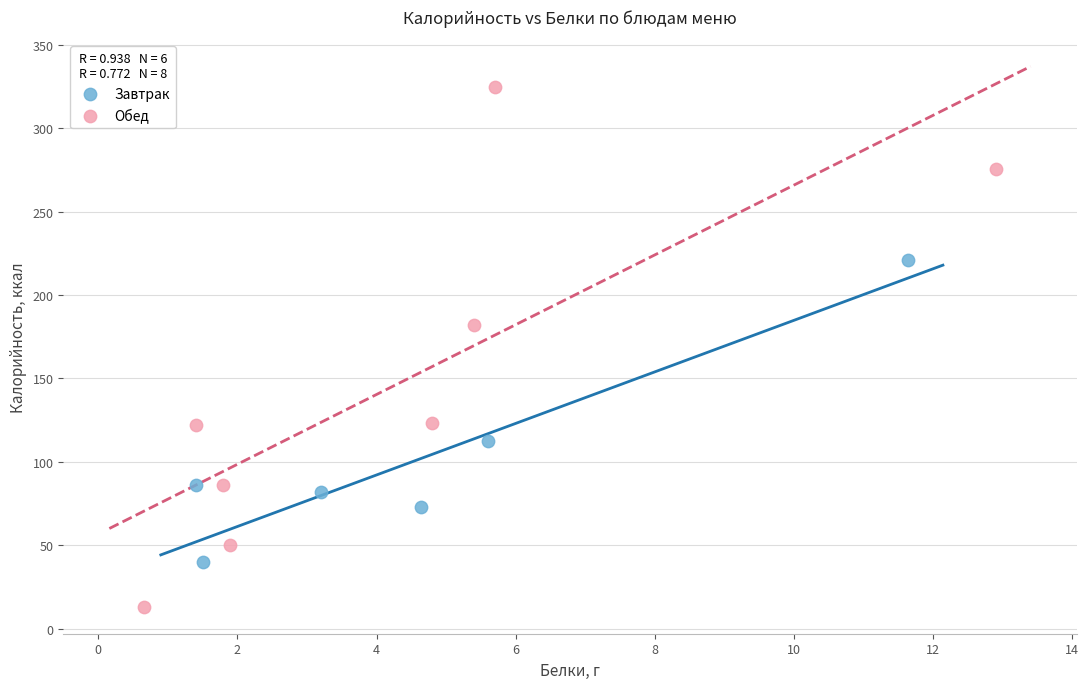

Which series reaches the maximum Y coordinate?

Обед